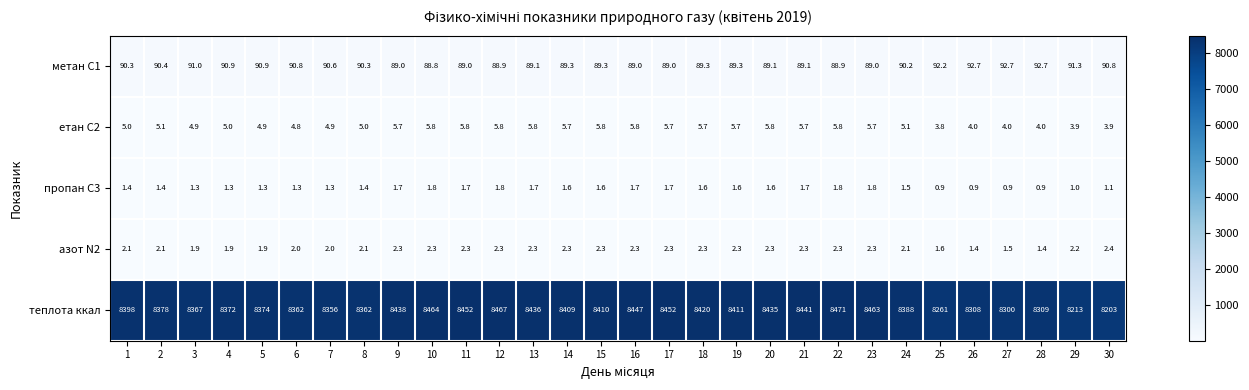

Is it true that метан С1 equals 151.4 at 13?

False